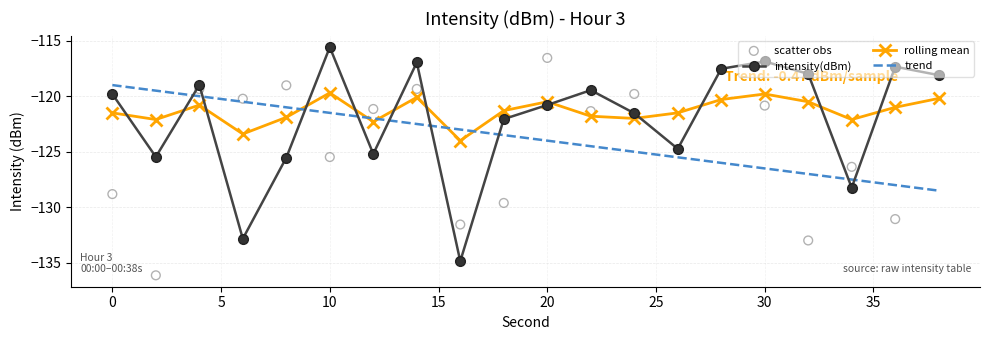

True or false: intensity(dBm) and rolling mean cross at least once.

True